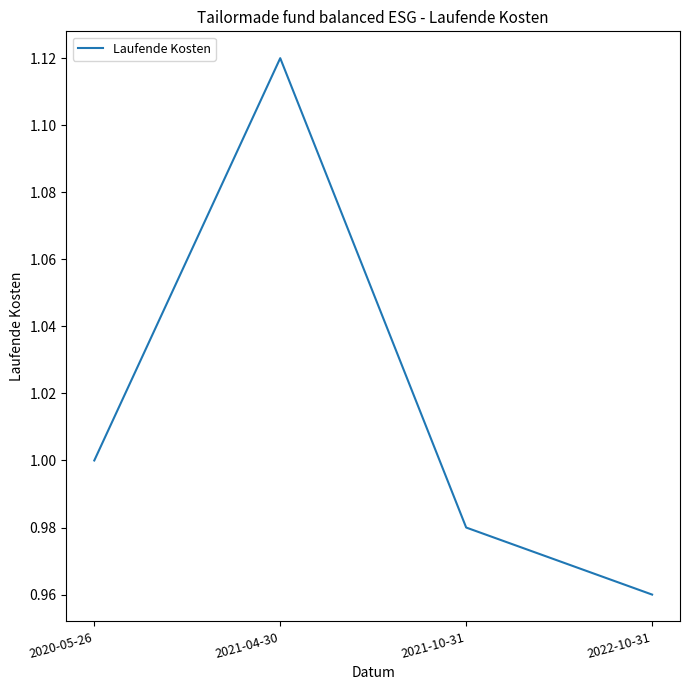

What is the sum of the values at 2021-10-31 and 2022-10-31?

1.9